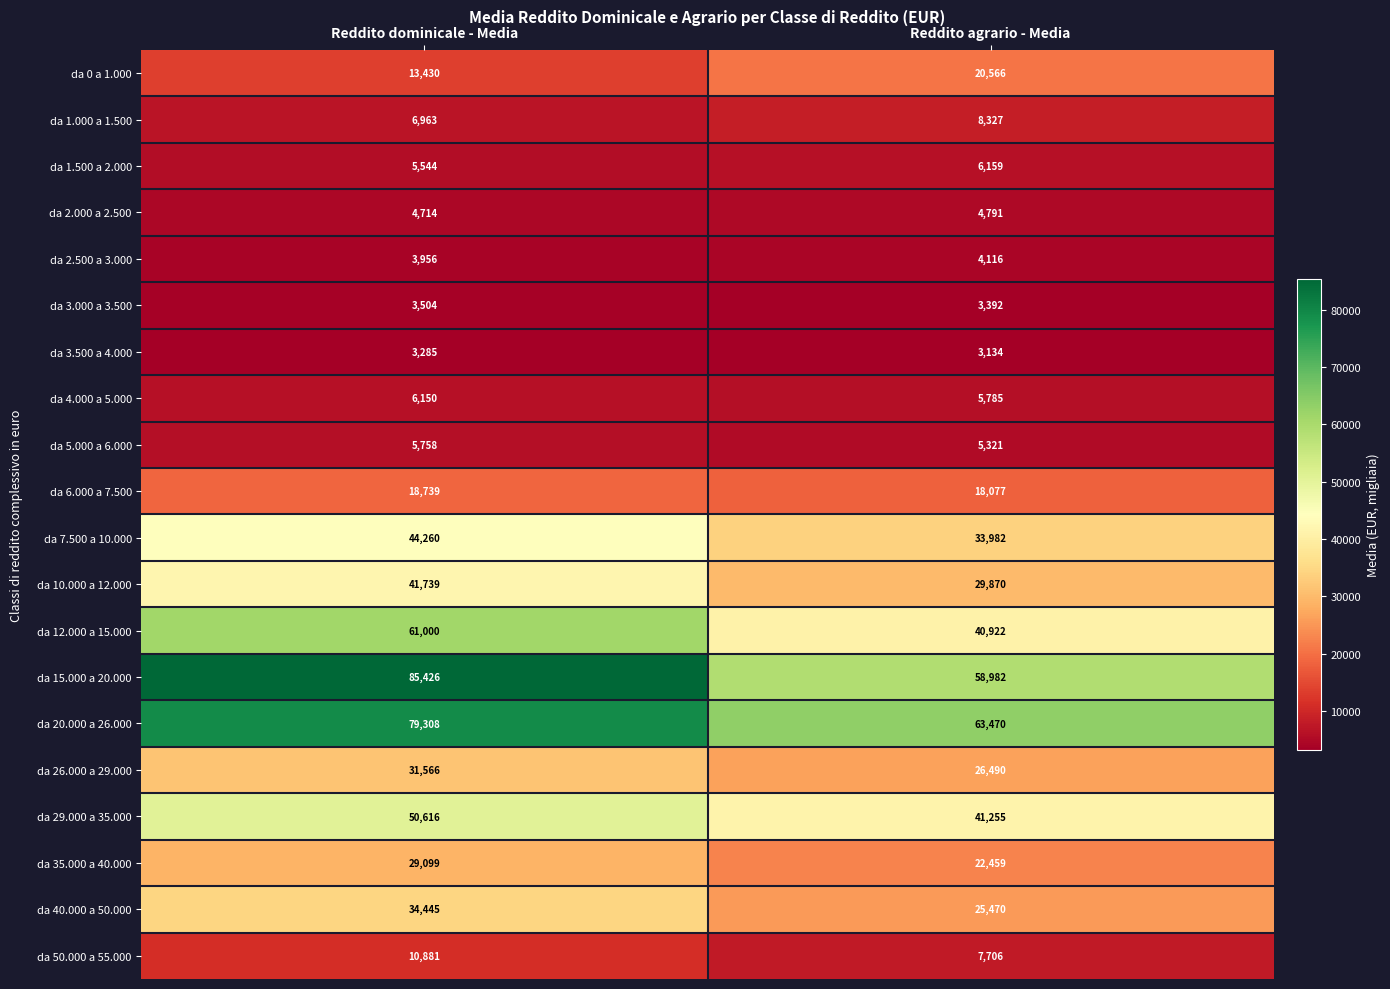

How many data points does each series have?

2